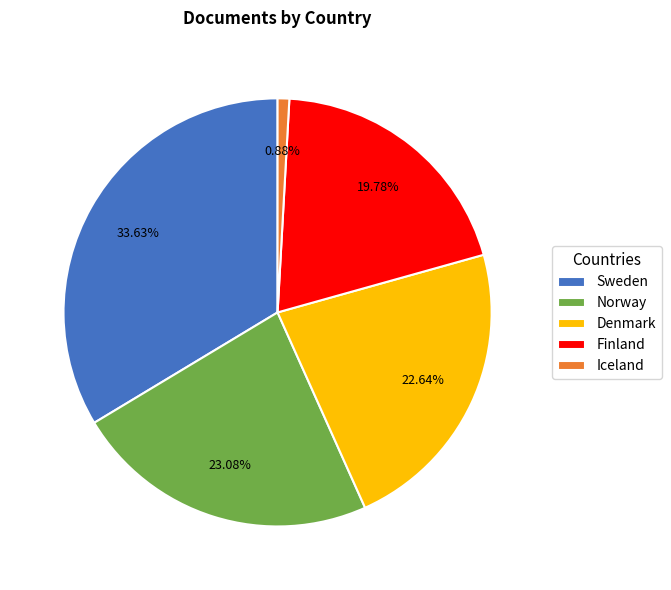

True or false: Finland accounts for 20% of the total.

True